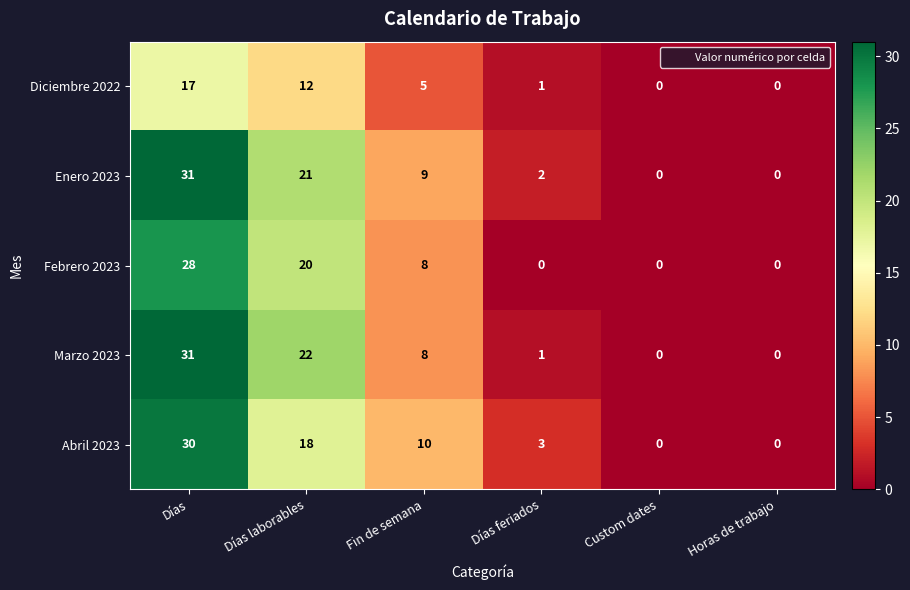

At Días laborables, list the series in order from largest to smallest.

Marzo 2023, Enero 2023, Febrero 2023, Abril 2023, Diciembre 2022